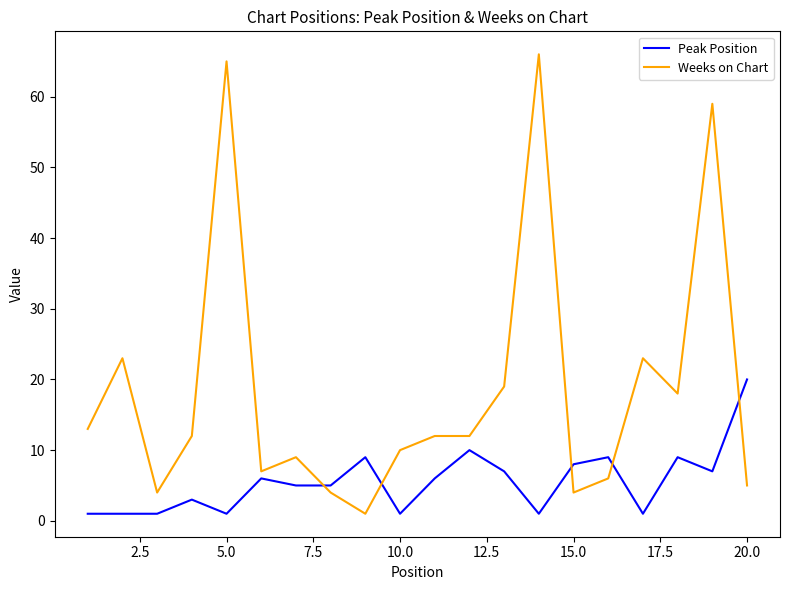

True or false: Weeks on Chart and Peak Position cross at least once.

True